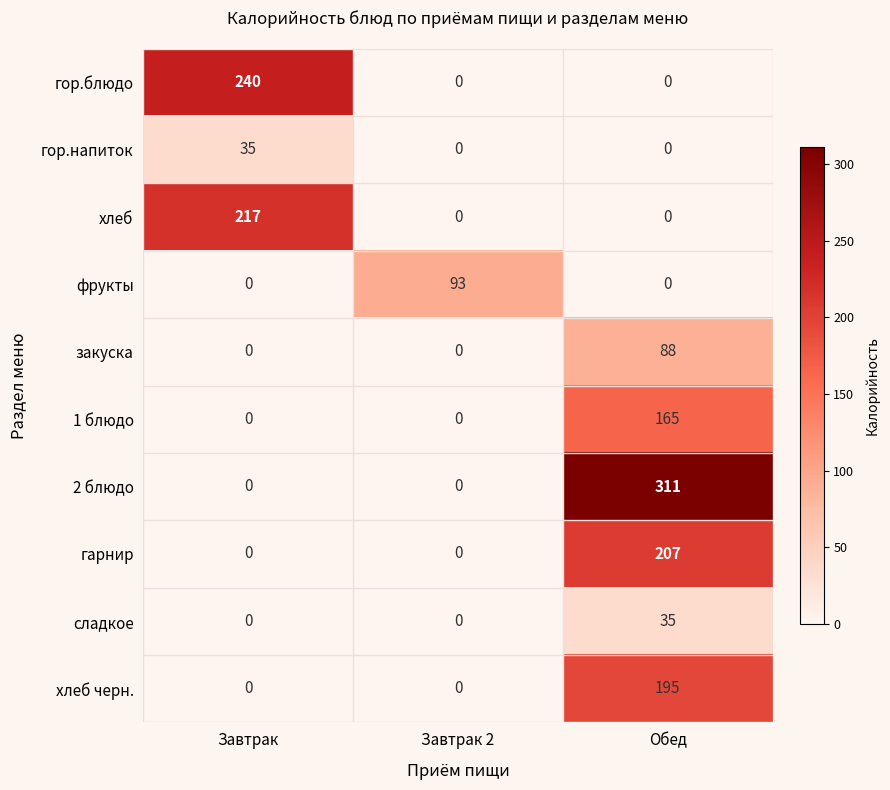

What value does the хлеб series have at Завтрак, to the nearest 5?

215